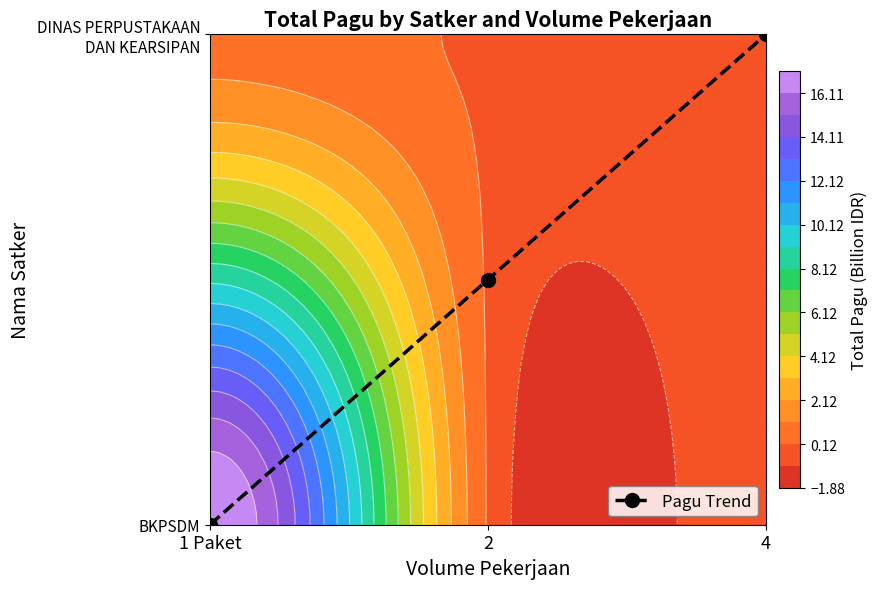

What is the average value?

0.5